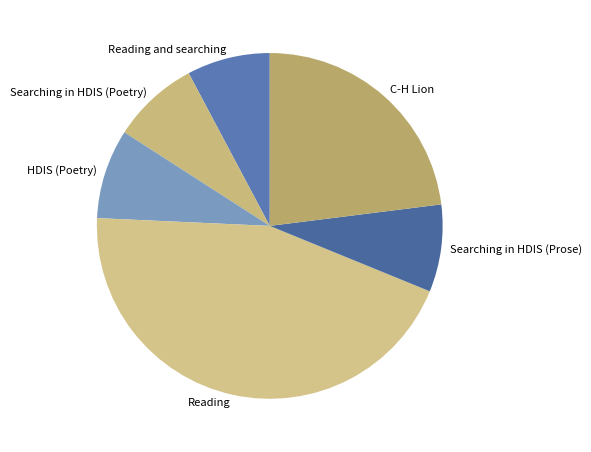

Is it true that HDIS (Poetry) is 8% of the pie?

True